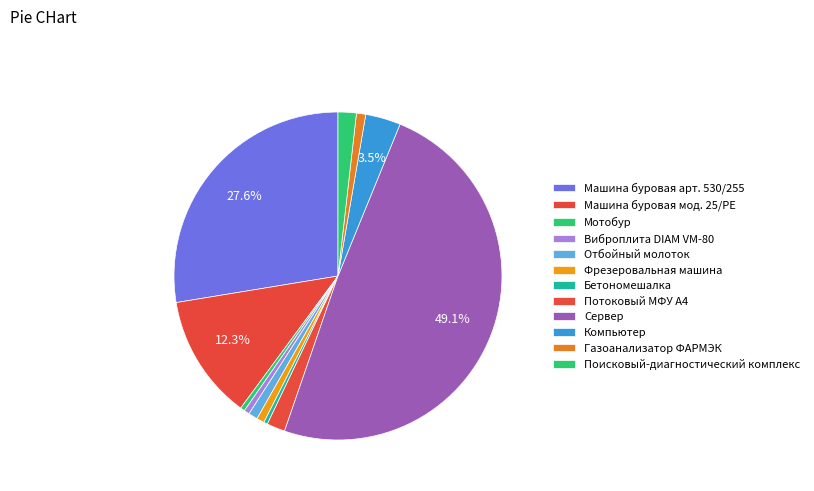

How many segments does this pie chart have?

12